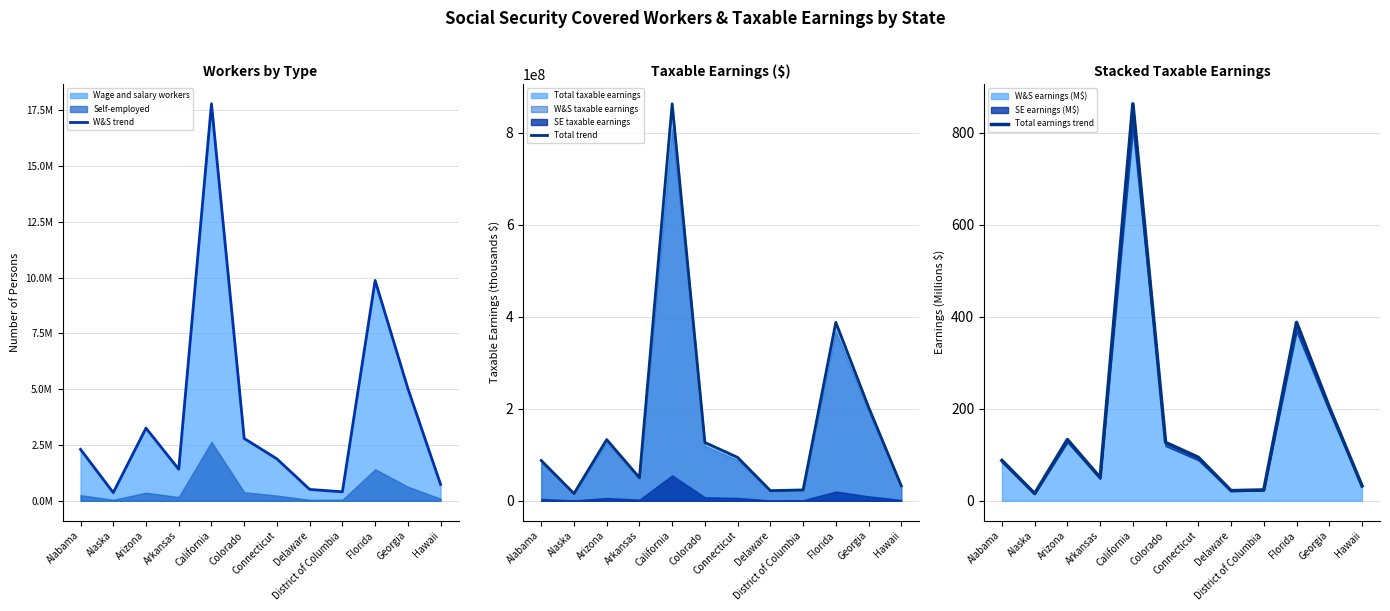

Which series has the largest range (max minus min)?

Total trend